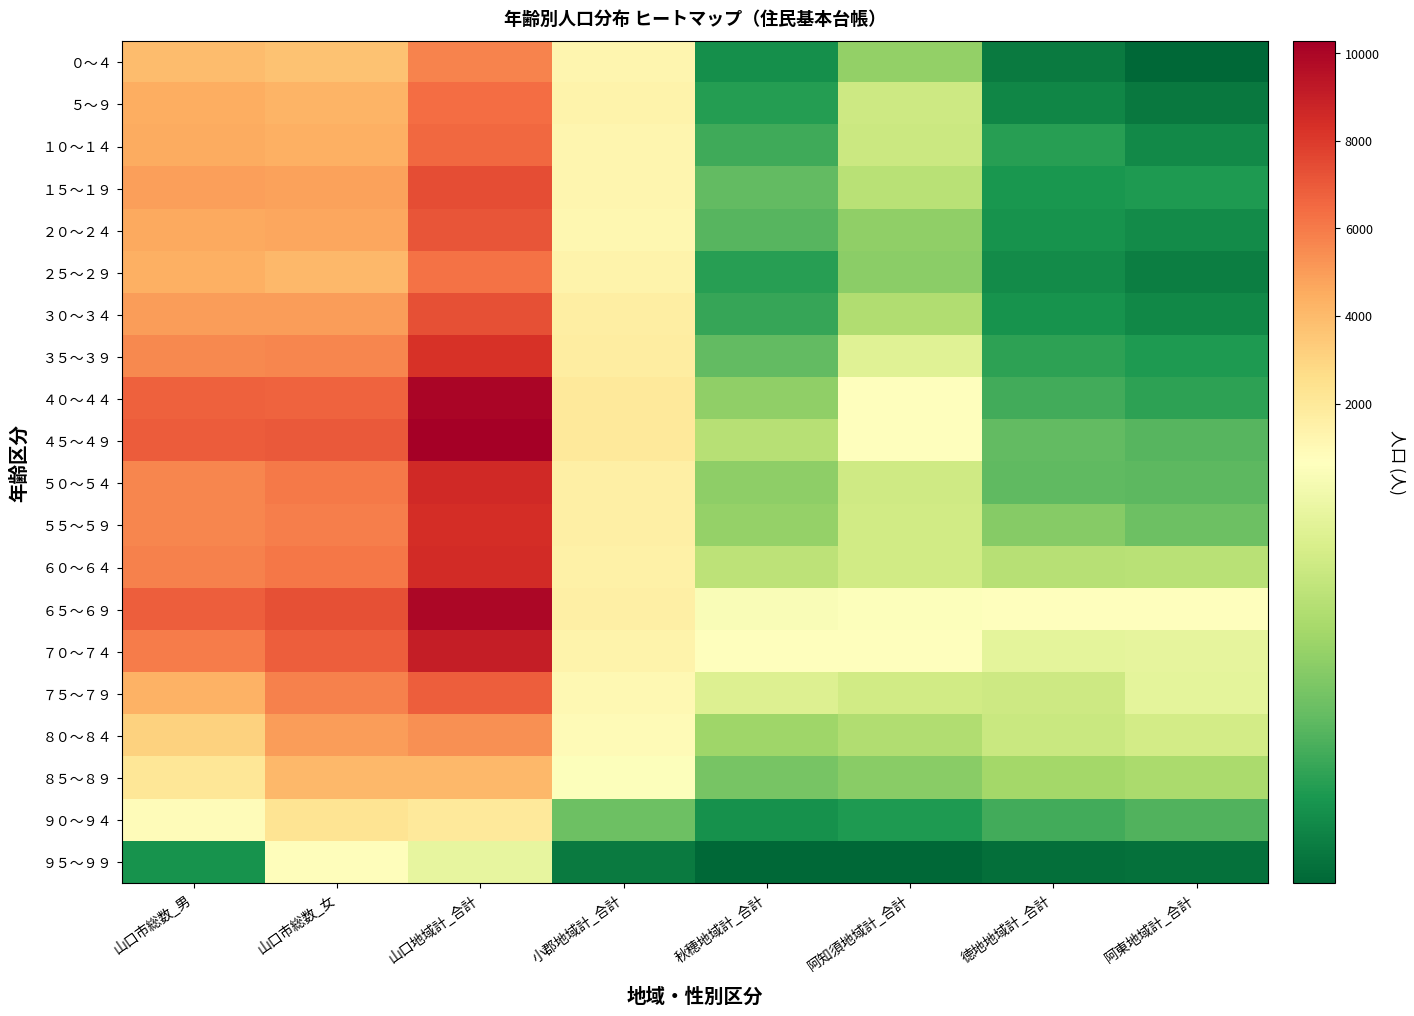

What is the difference between the highest and lowest values at 山口市総数_男?

6786